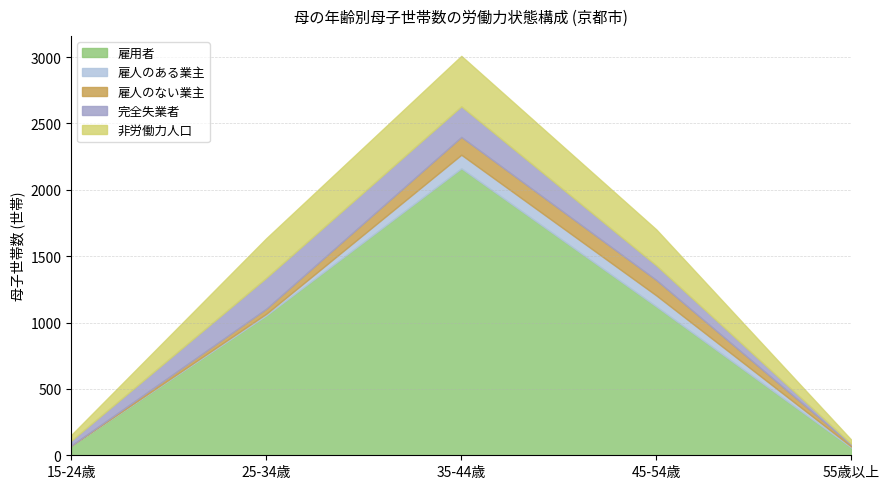

What is the sum of all 非労働力人口 values?

1023